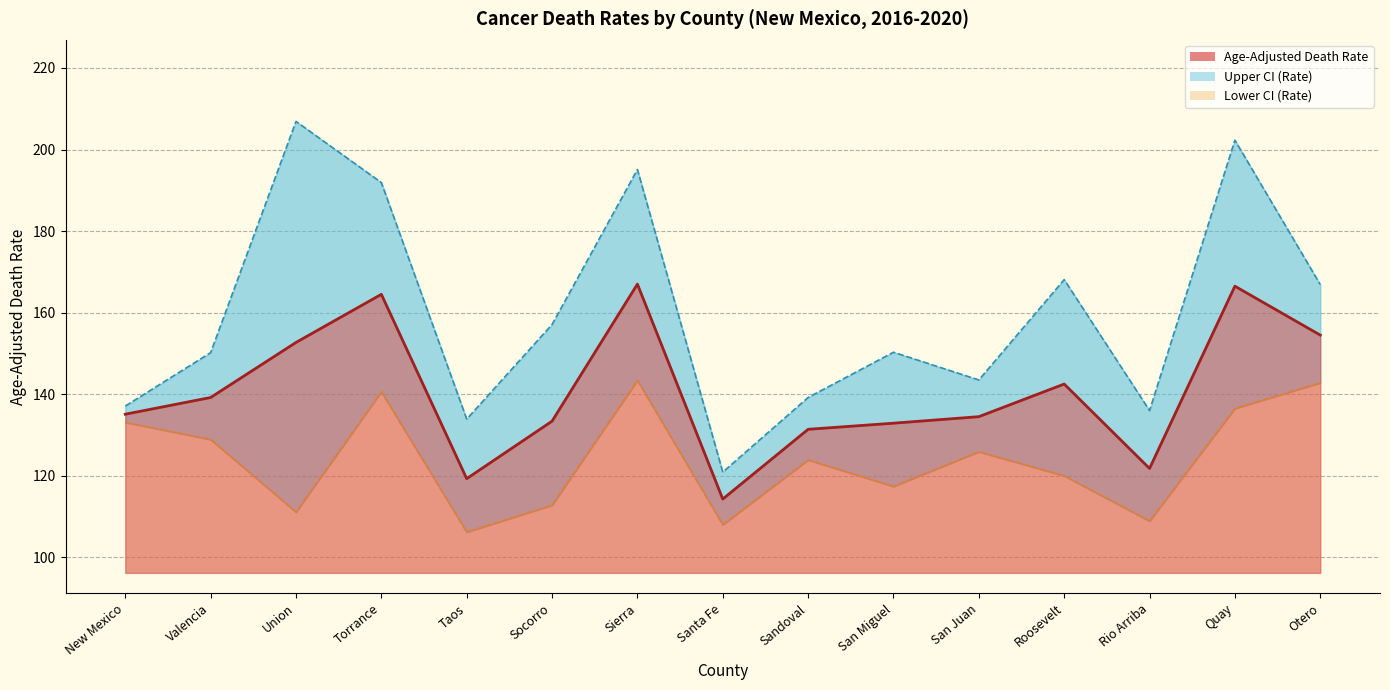

Which has a higher value, Union or Rio Arriba?

Union